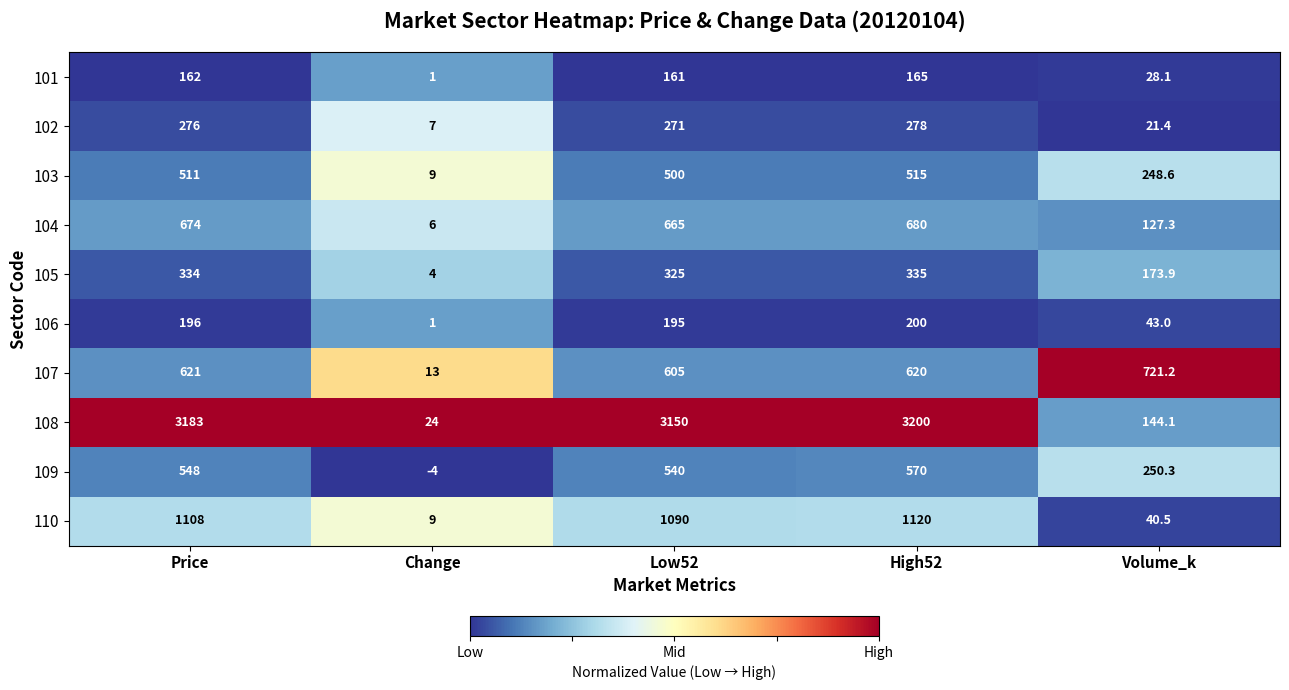

At which label is 106 closest to 100?

Volume_k